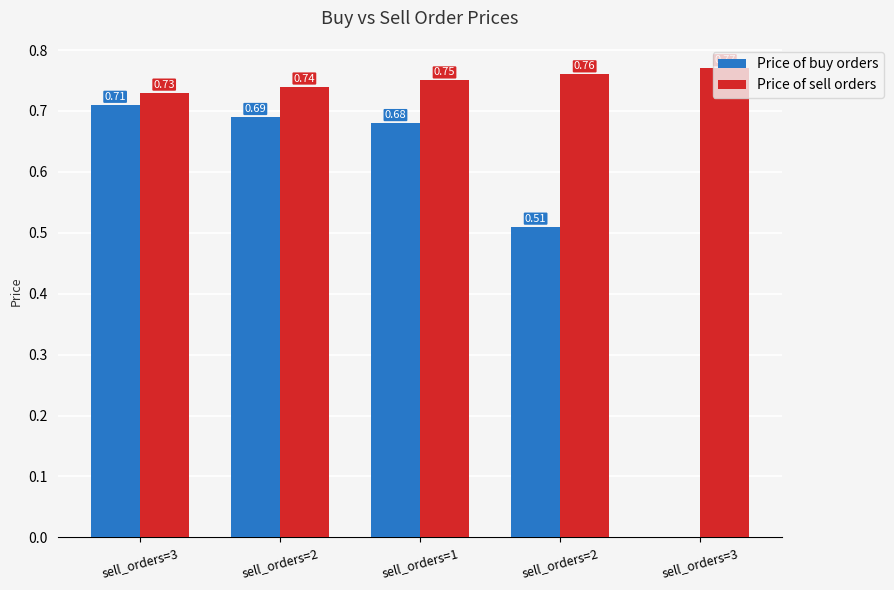

How many values in the Price of buy orders series exceed 0?

4